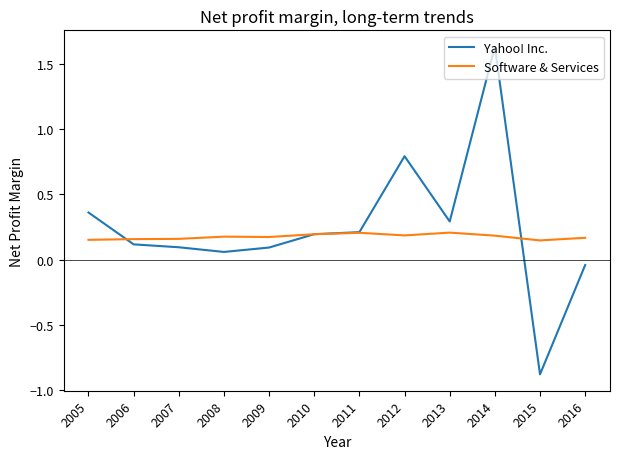

Which series has the largest range (max minus min)?

Yahoo! Inc.